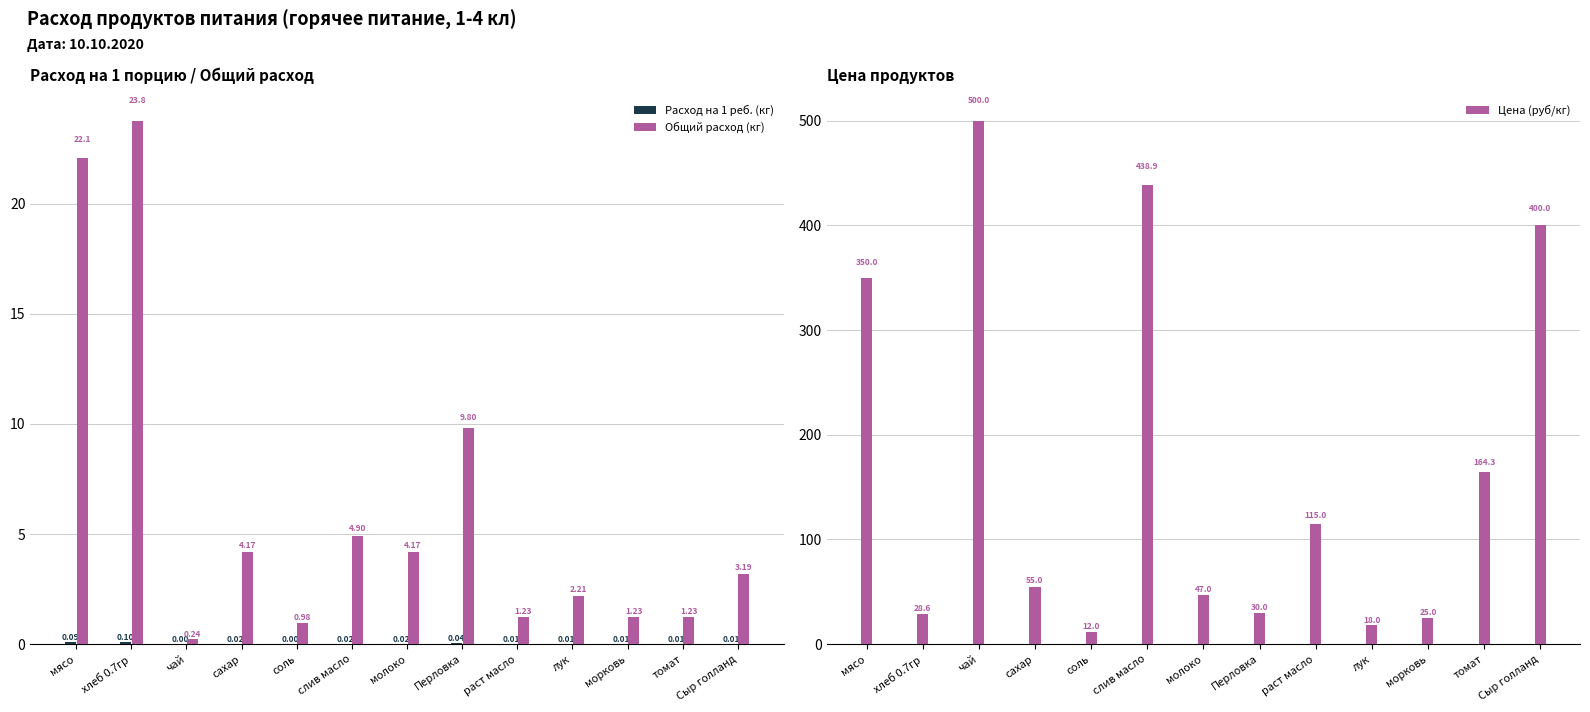

What is the difference between the highest and lowest values at морковь?

25.0